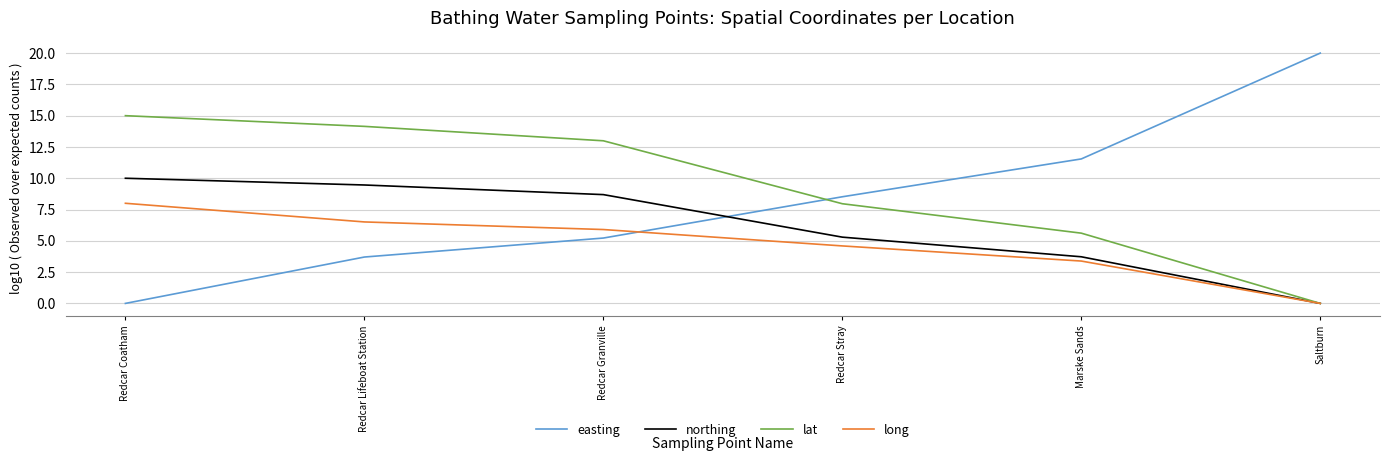

True or false: lat and easting intersect in this chart.

True